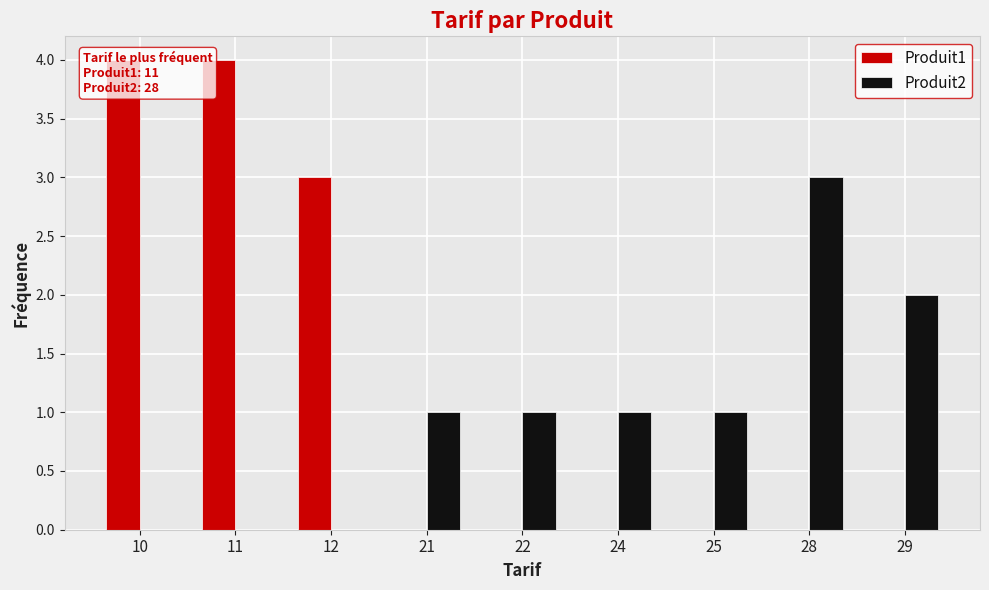

Reading left to right, what are all the values shown in this chart?

Produit1: 10=4	11=4	12=3	21=0	22=0	24=0	25=0	28=0	29=0
Produit2: 10=0	11=0	12=0	21=1	22=1	24=1	25=1	28=3	29=2